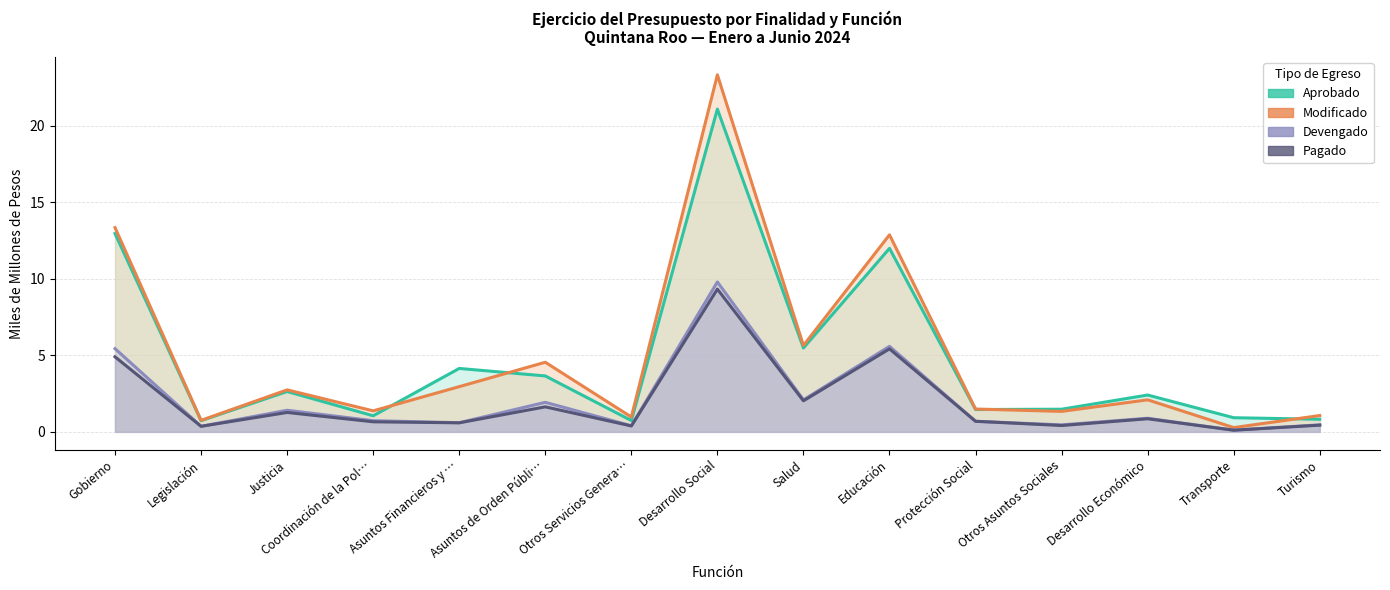

What is the approximate value of Modificado at Salud?

5.6